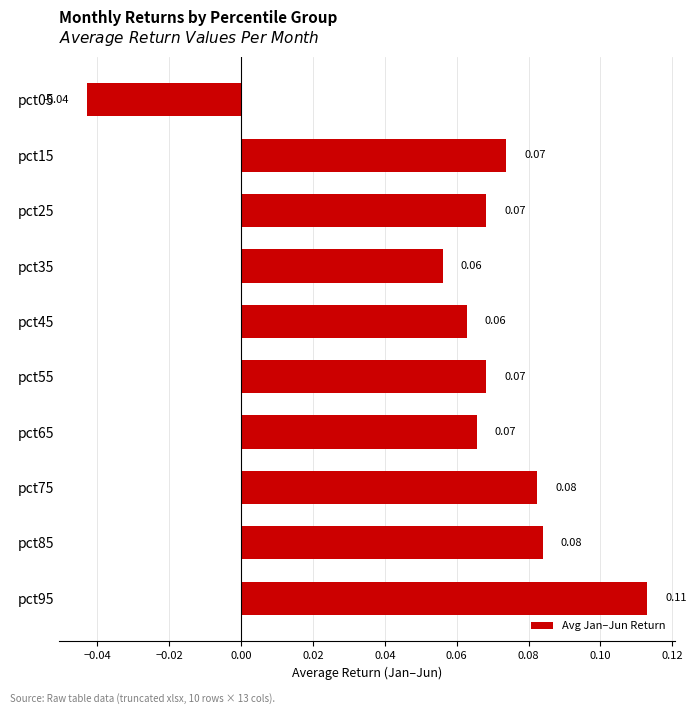

Where is the data nearest to the value 0?

pct05